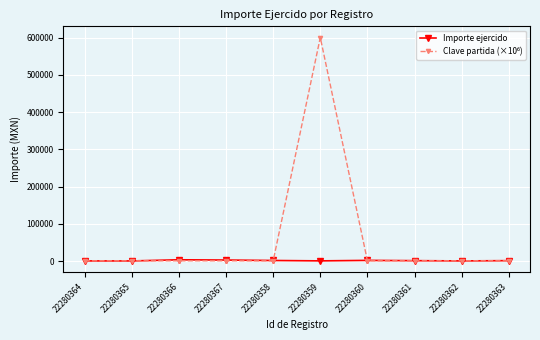

At which category is the sum across all series the highest?

22280359